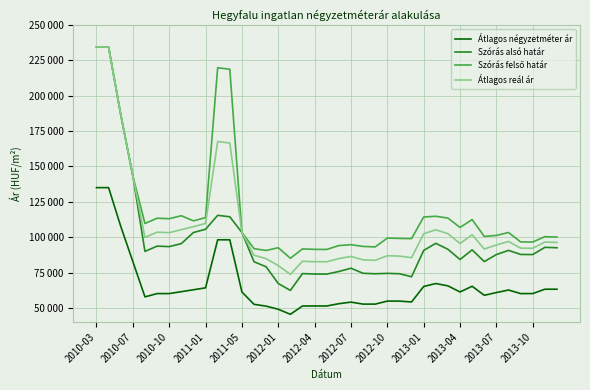

List the series in order of their overall mean, lowest first.

Átlagos négyzetméter ár, Szórás alsó határ, Átlagos reál ár, Szórás felső határ